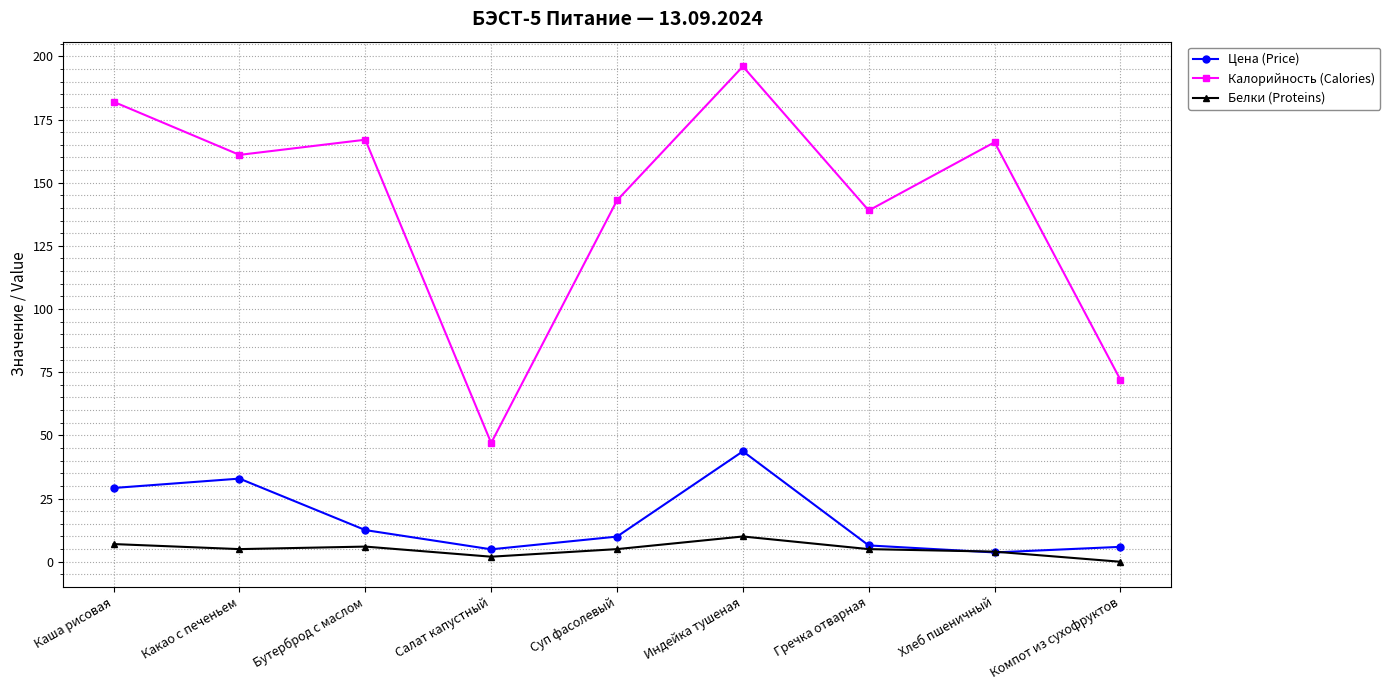

Which series changed the most between Суп фасолевый and Индейка тушеная?

Калорийность (Calories)